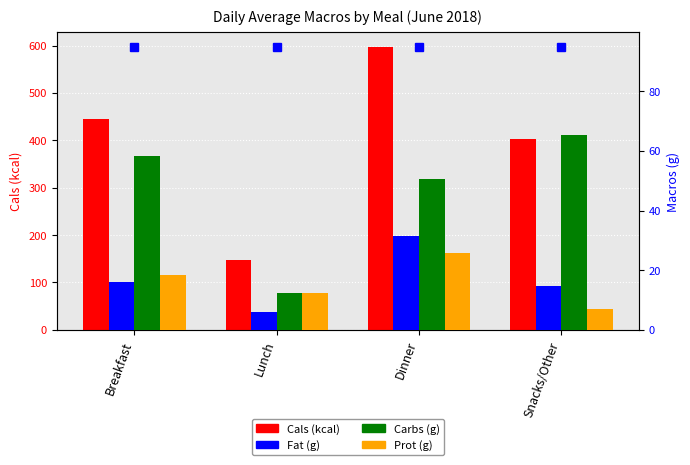

What is the difference between the maximum and minimum values in the Carbs (g) series?

53.1